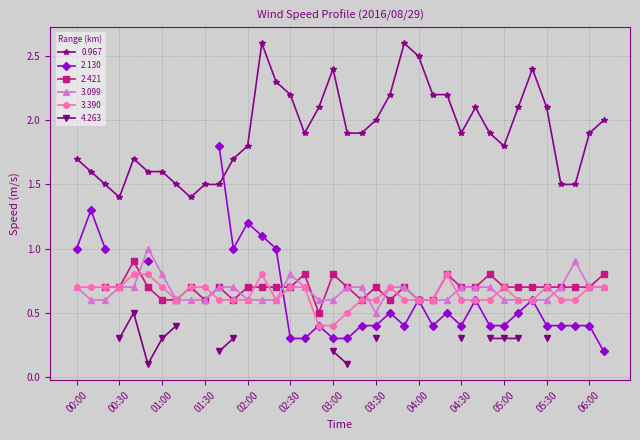

What is the minimum value for 0.967?

1.4